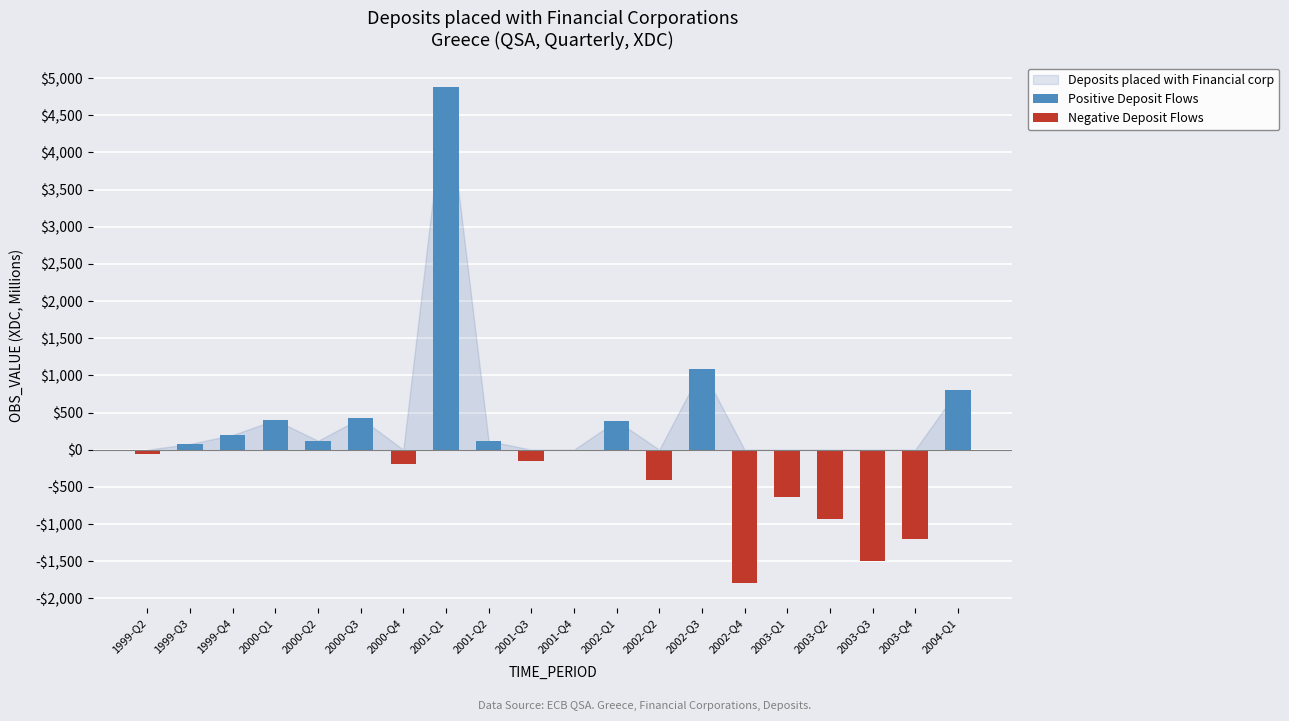

What is the sum of the Negative Deposit Flows values at 2003-Q3 and 1999-Q4?

-1495.2